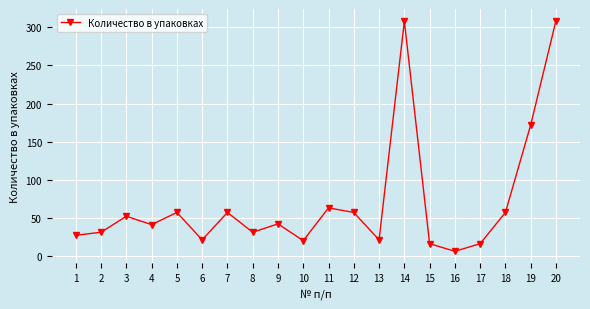

Count the number of categories in the chart.

20